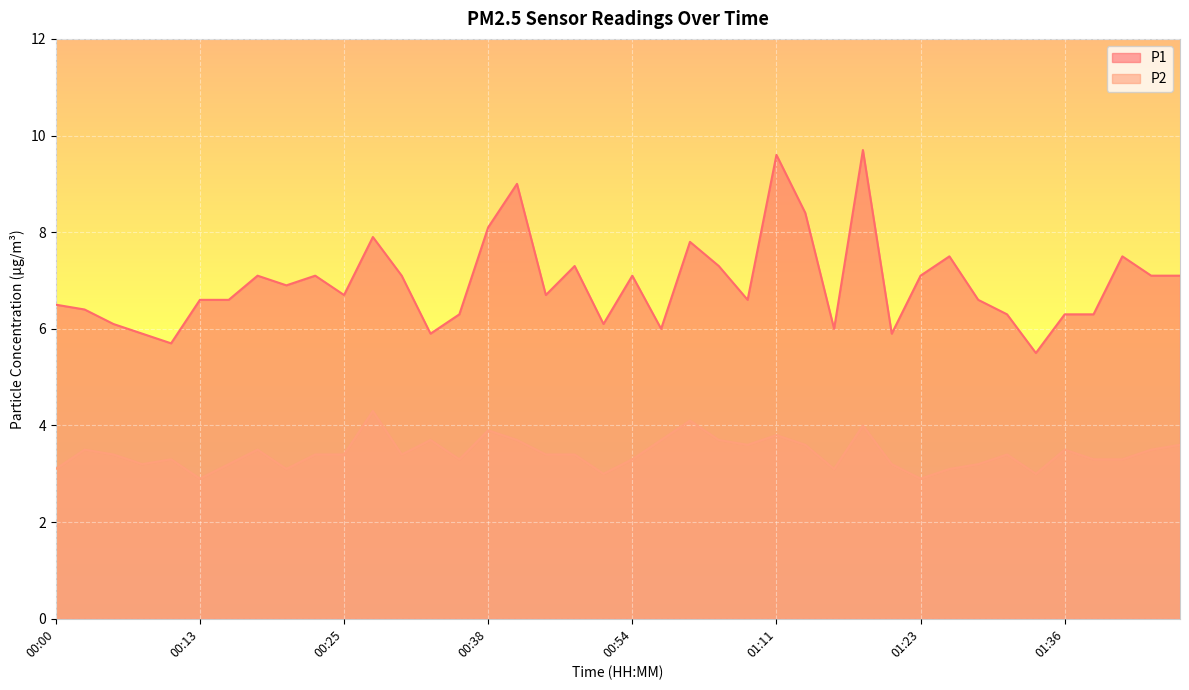

The value of P1 at 00:54 is 4.9. True or false?

False